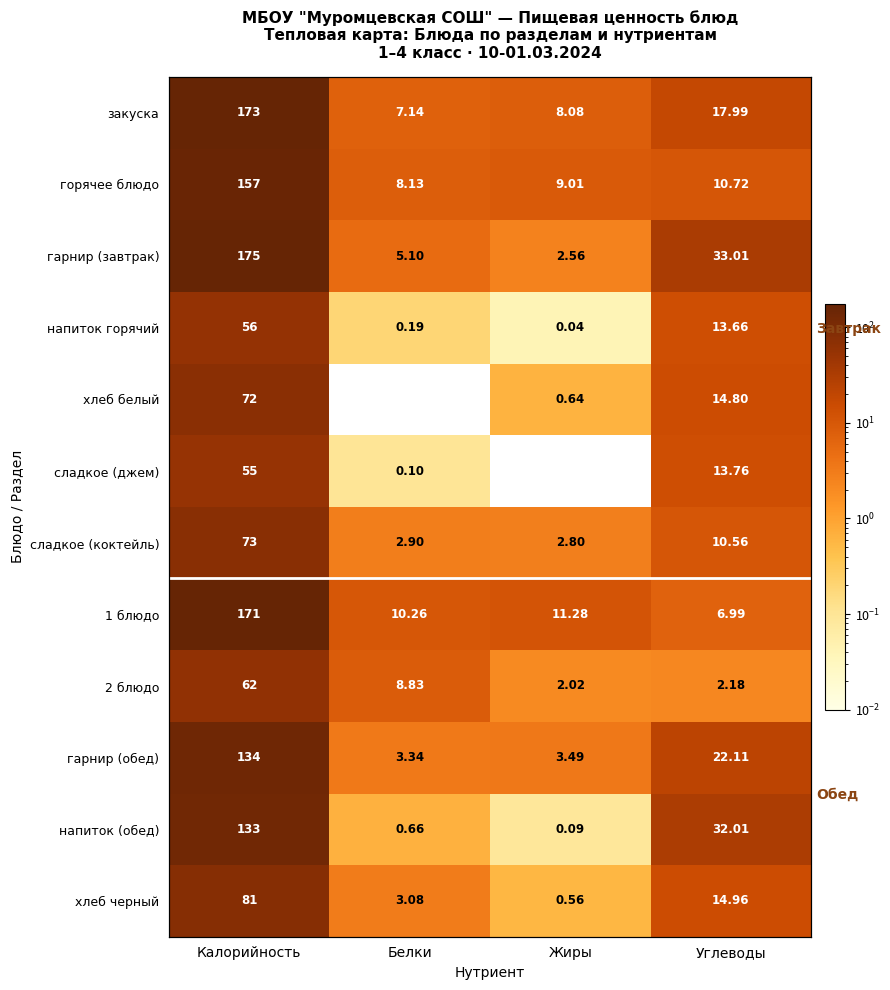

The закуска series shows 18.0 at Углеводы. True or false?

True